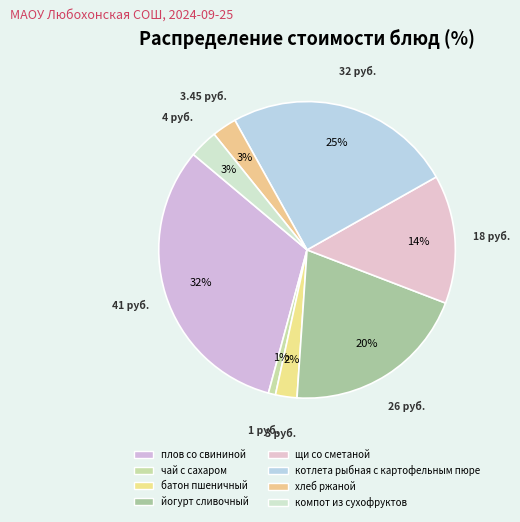

What is the ratio of the value at йогурт сливочный to the value at хлеб ржаной?

7.5